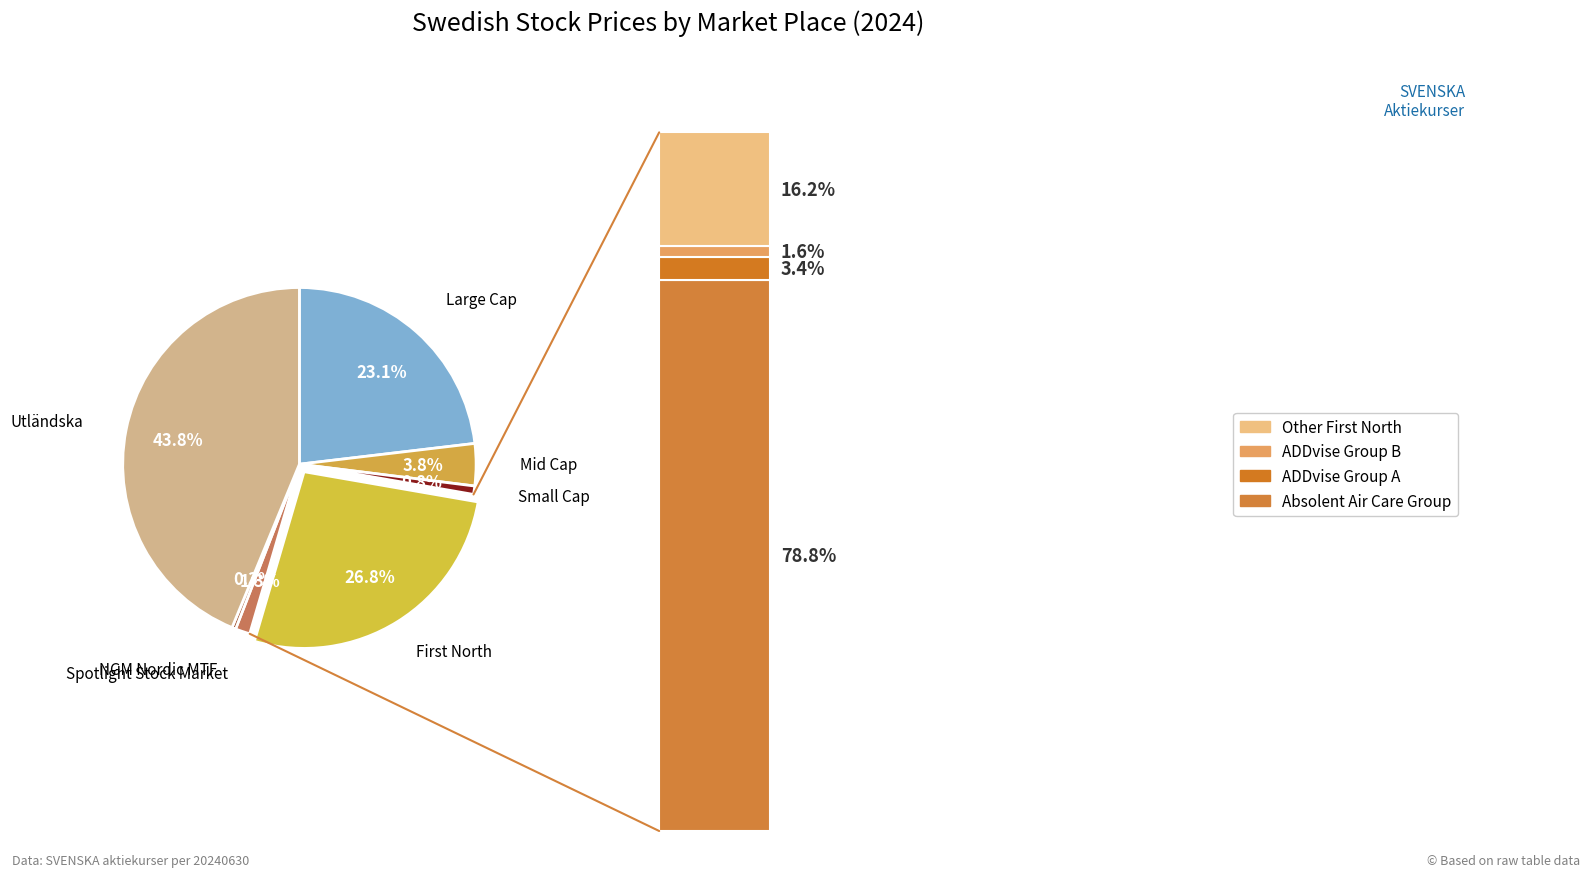

Is there a majority slice in this chart?

No